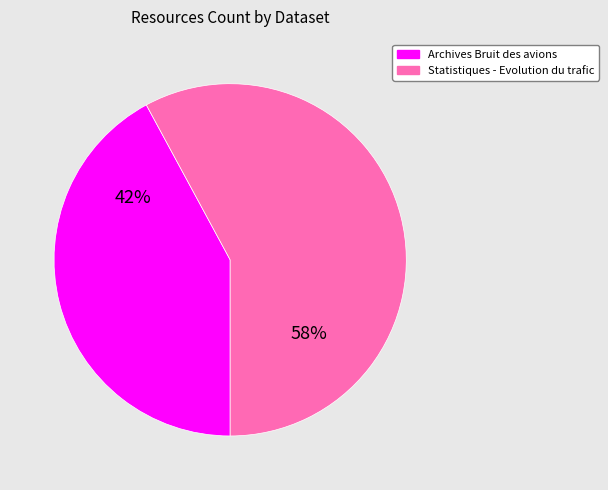

How many slices are in this pie chart?

2